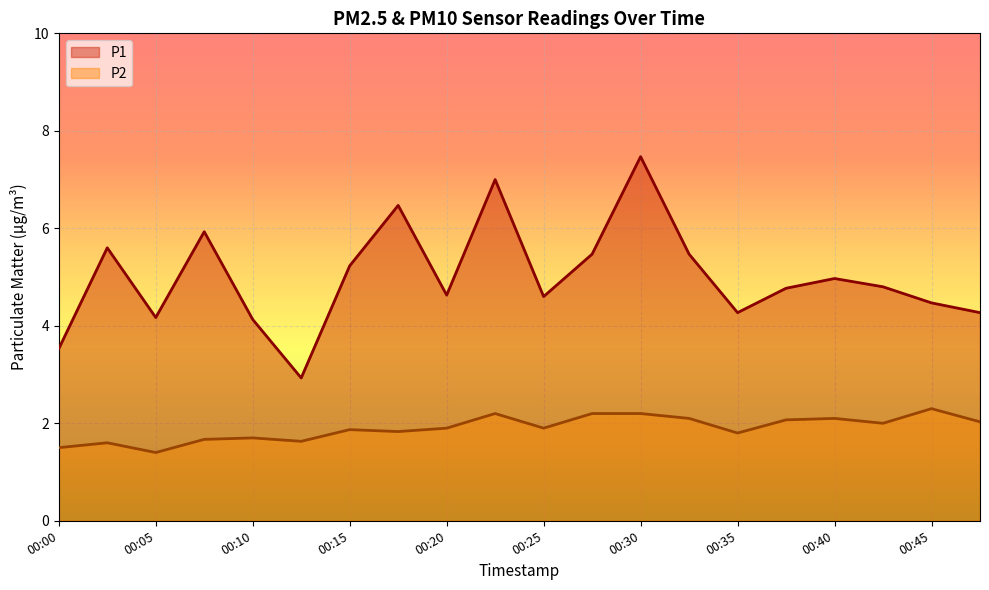

What is the lowest value of the P1 series?

2.9